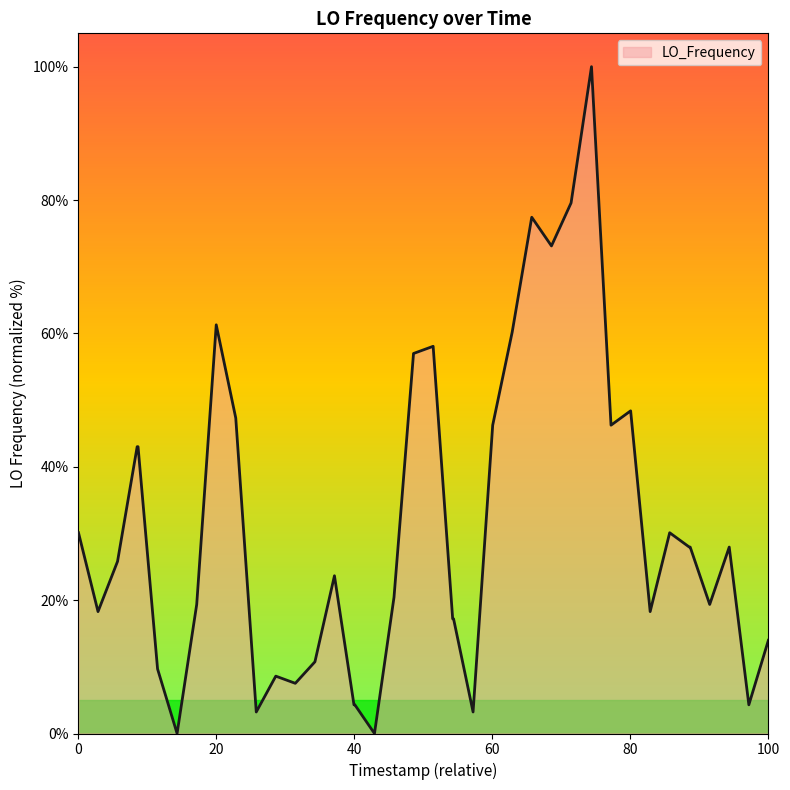

What is the greatest value displayed?

100.0